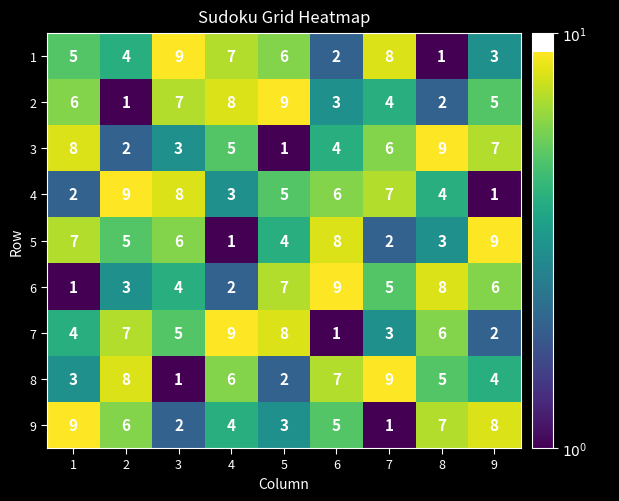

What is the difference between the maximum and minimum values in the 3 series?

8